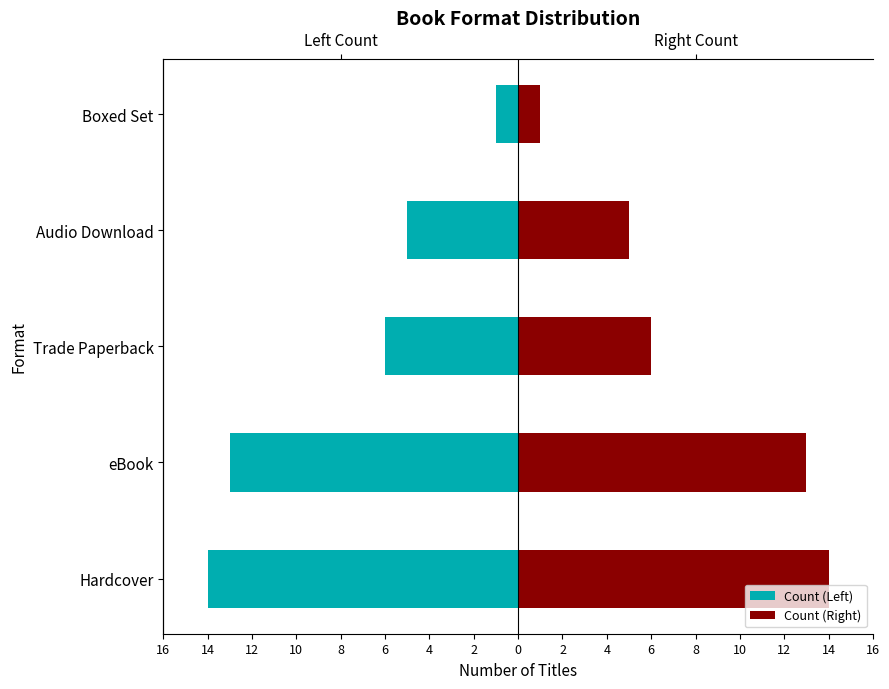

Is the value of Count (Left) at 16 greater than the value of Count (Right) at 12?

No